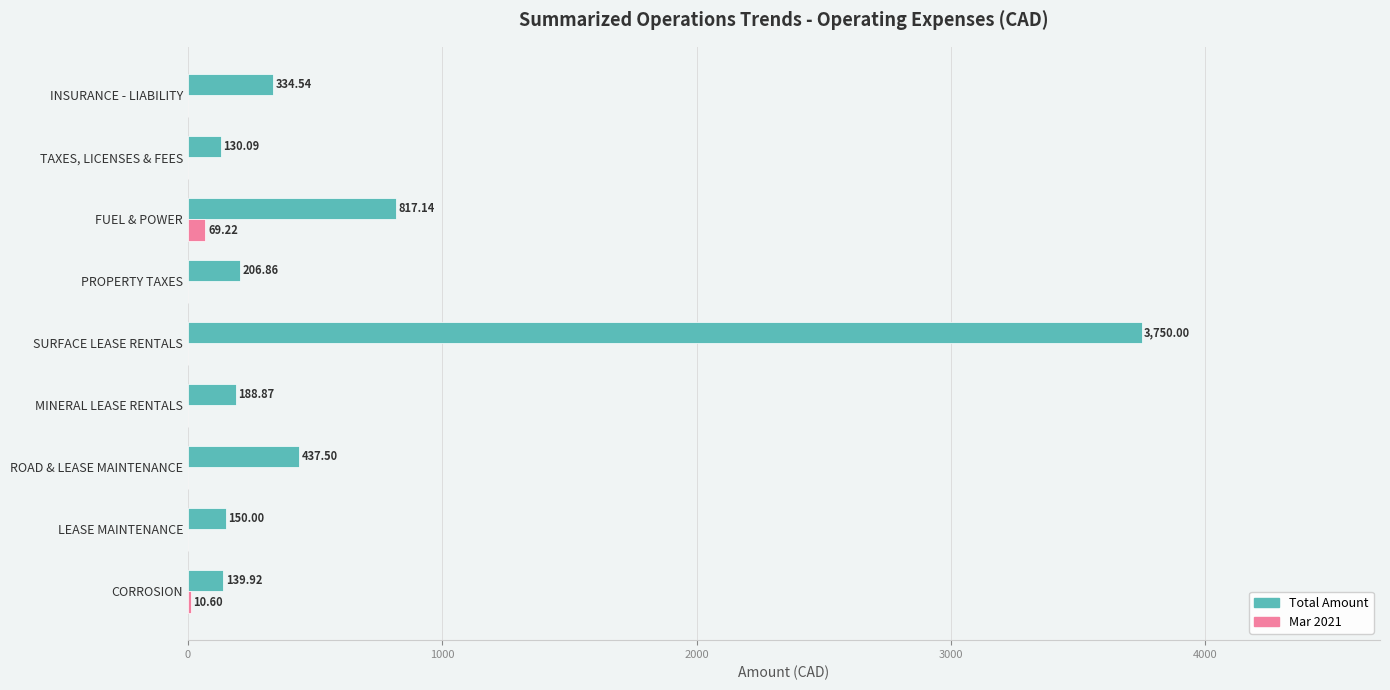

How many data points in Total Amount are above 206?

5